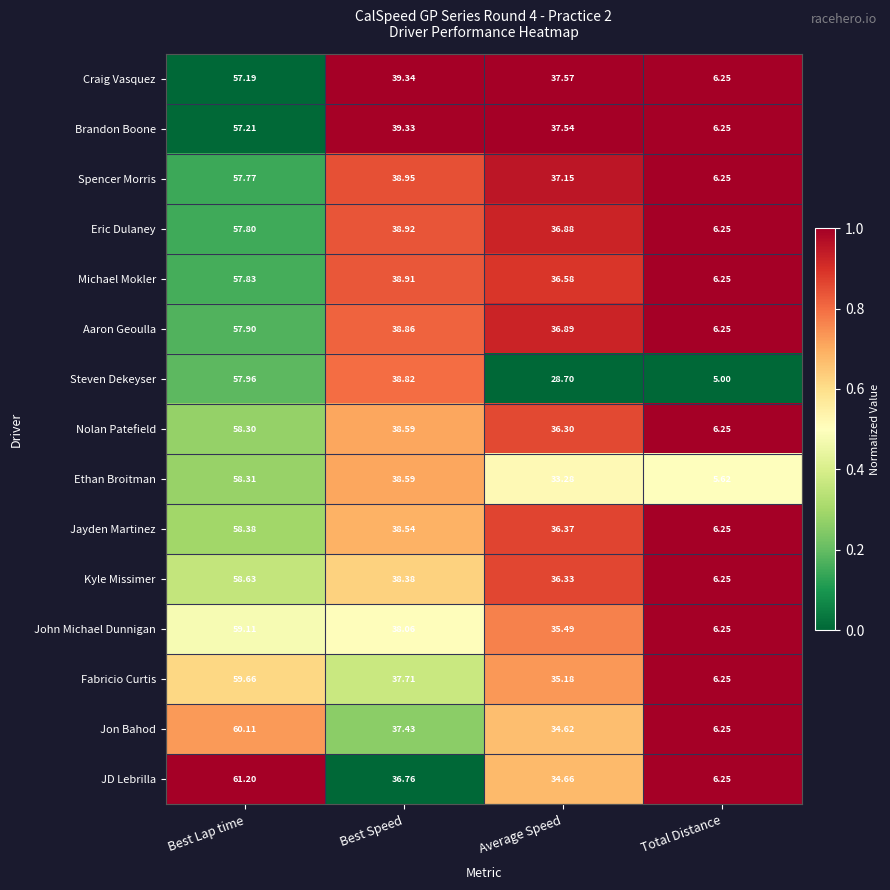

List the series in order of their peak value, lowest first.

Craig Vasquez, Brandon Boone, Spencer Morris, Eric Dulaney, Michael Mokler, Aaron Geoulla, Steven Dekeyser, Nolan Patefield, Ethan Broitman, Jayden Martinez, Kyle Missimer, John Michael Dunnigan, Fabricio Curtis, Jon Bahod, JD Lebrilla